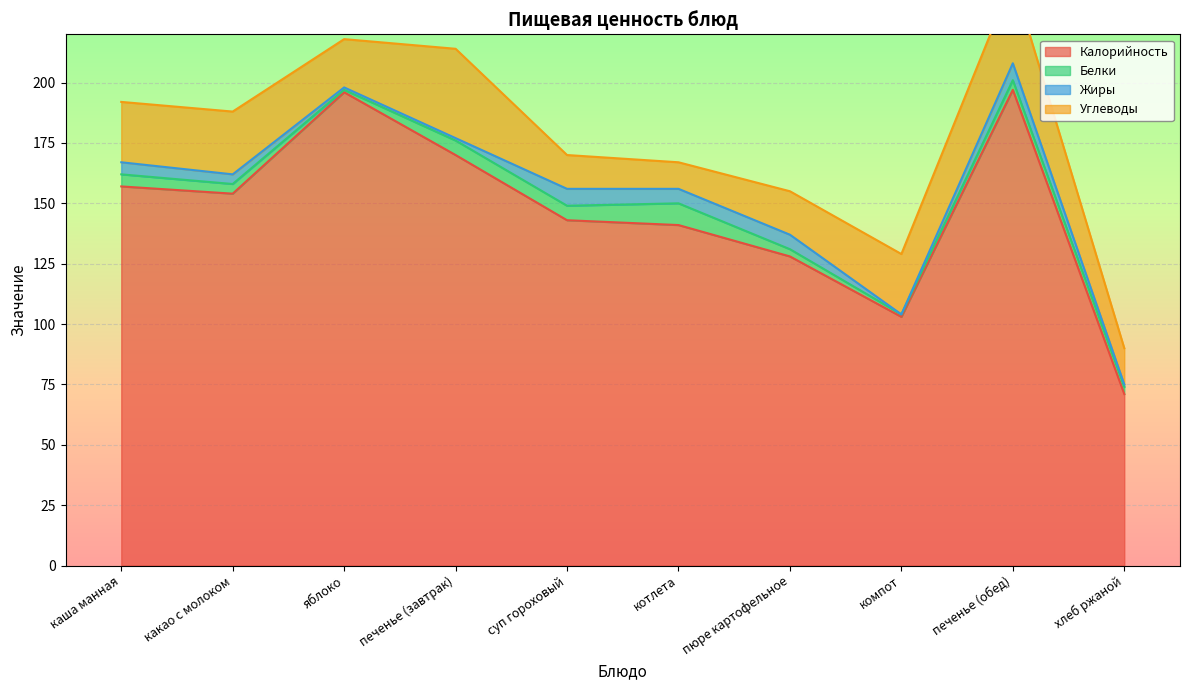

The Белки series shows 4 at печенье (обед). True or false?

True